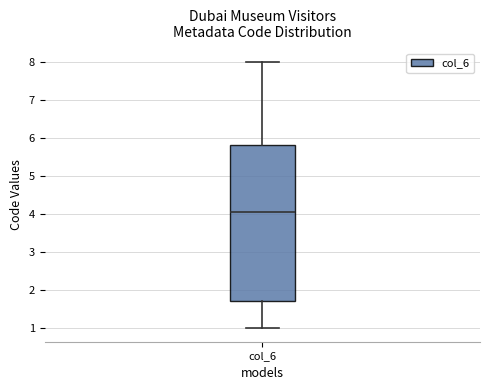

Where does the lower whisker of the box for col_6 end on the y-axis? The values are not printed on the chart, so give them approximately, as read against the axis.

1.0